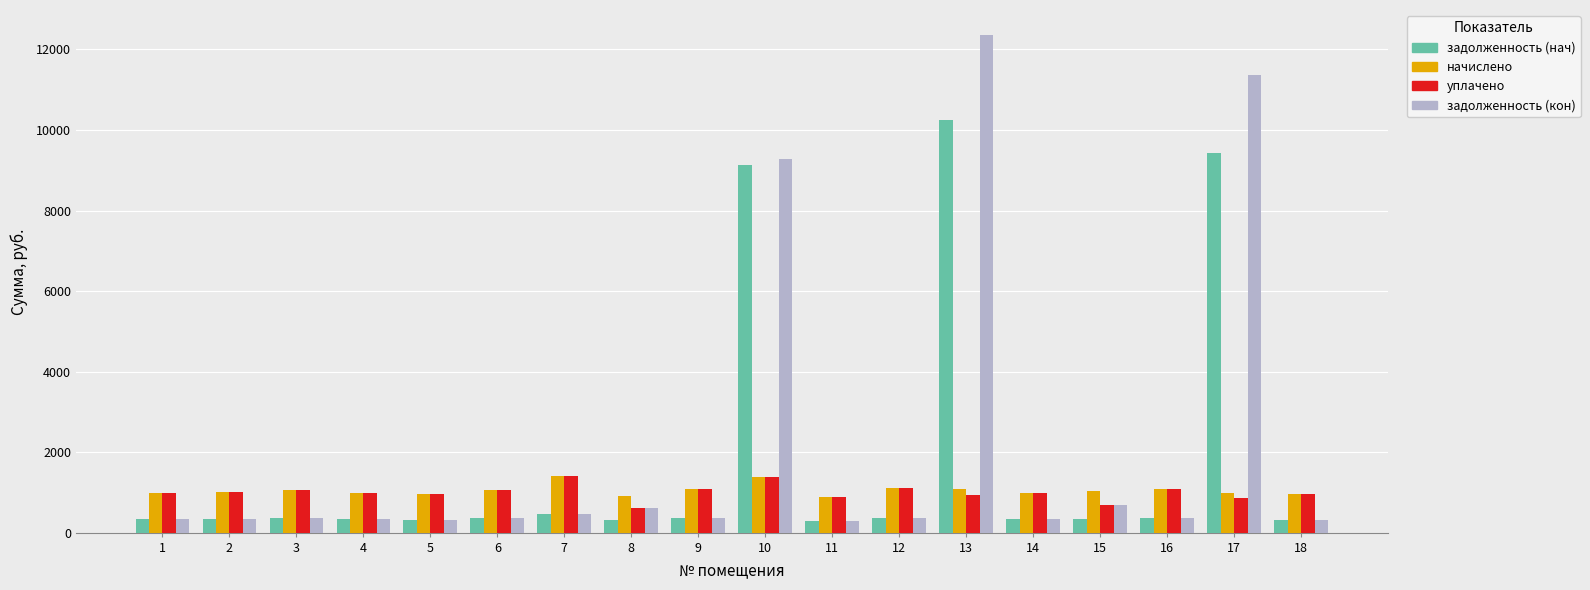

Which series has the widest spread of values?

задолженность (кон)